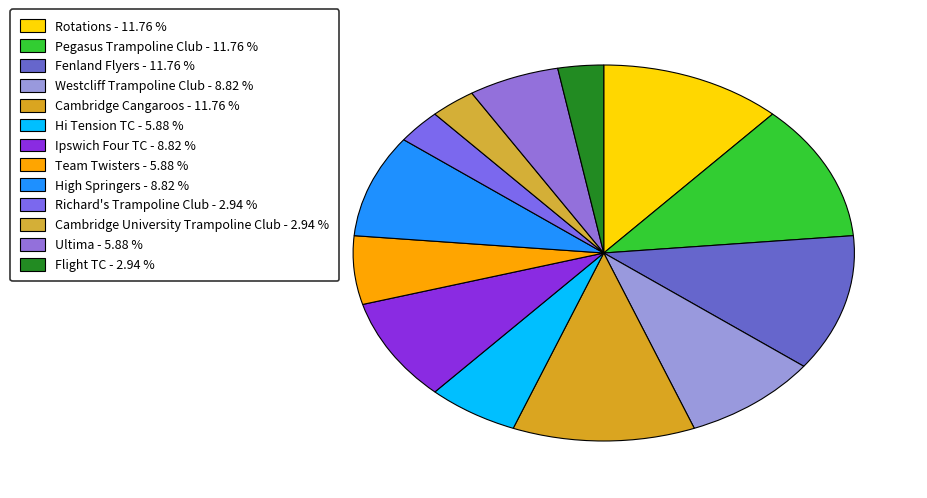

Which slice is the smallest?

Richard's Trampoline Club